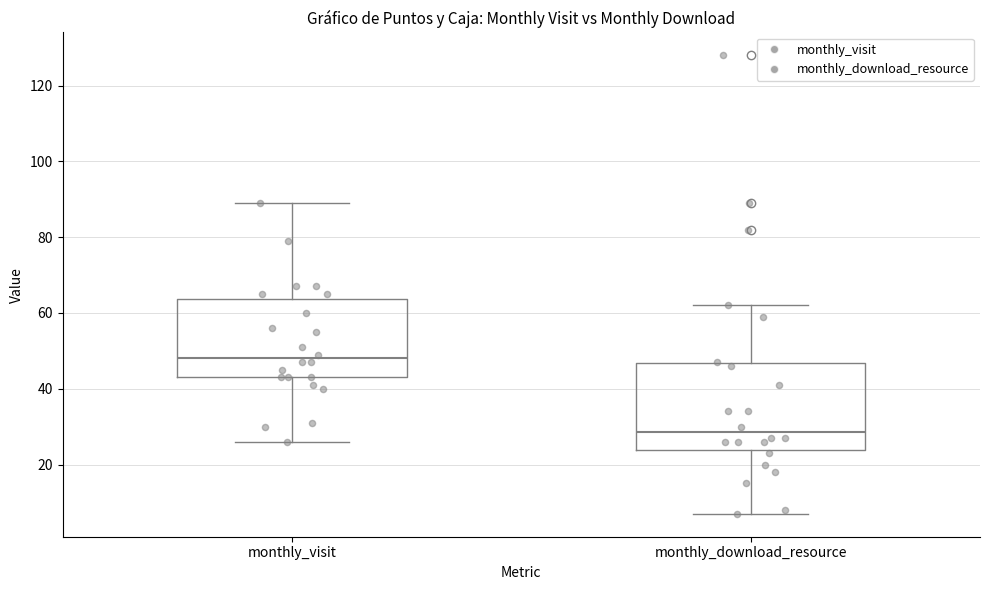

Reading left to right, read every box against the y-axis: the position of its median line, the range the box covers, and the ends of its whiskers. The values are not printed on the chart, so give them approximately, as read against the axis.

monthly_visit: median 48, box 44 to 64, whiskers 26 to 90
monthly_download_resource: median 28, box 24 to 46, whiskers 8 to 62